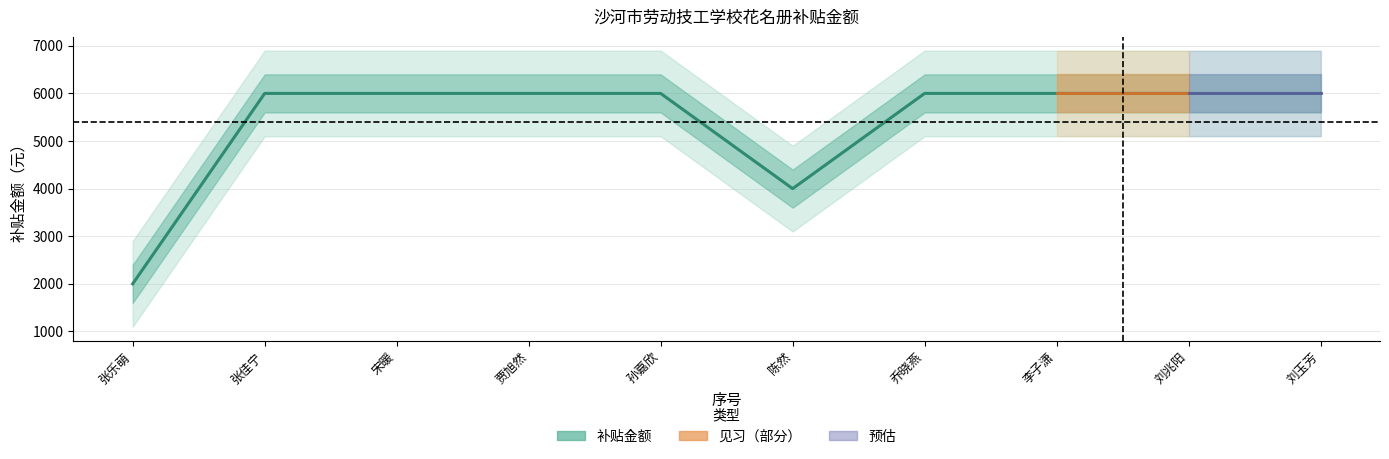

At which category does the data reach its first local valley?

陈然